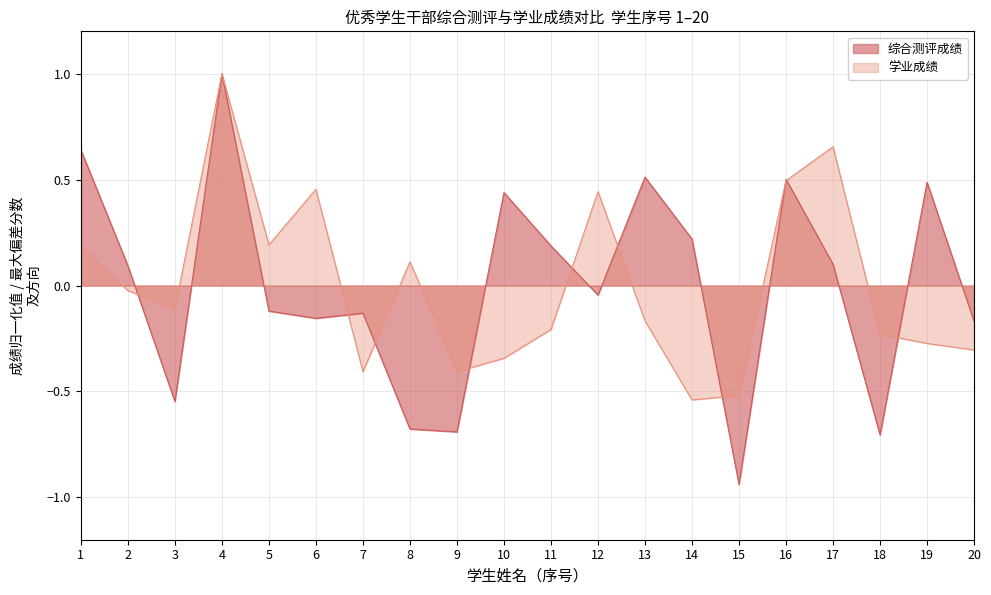

How many lines are shown in the chart?

2